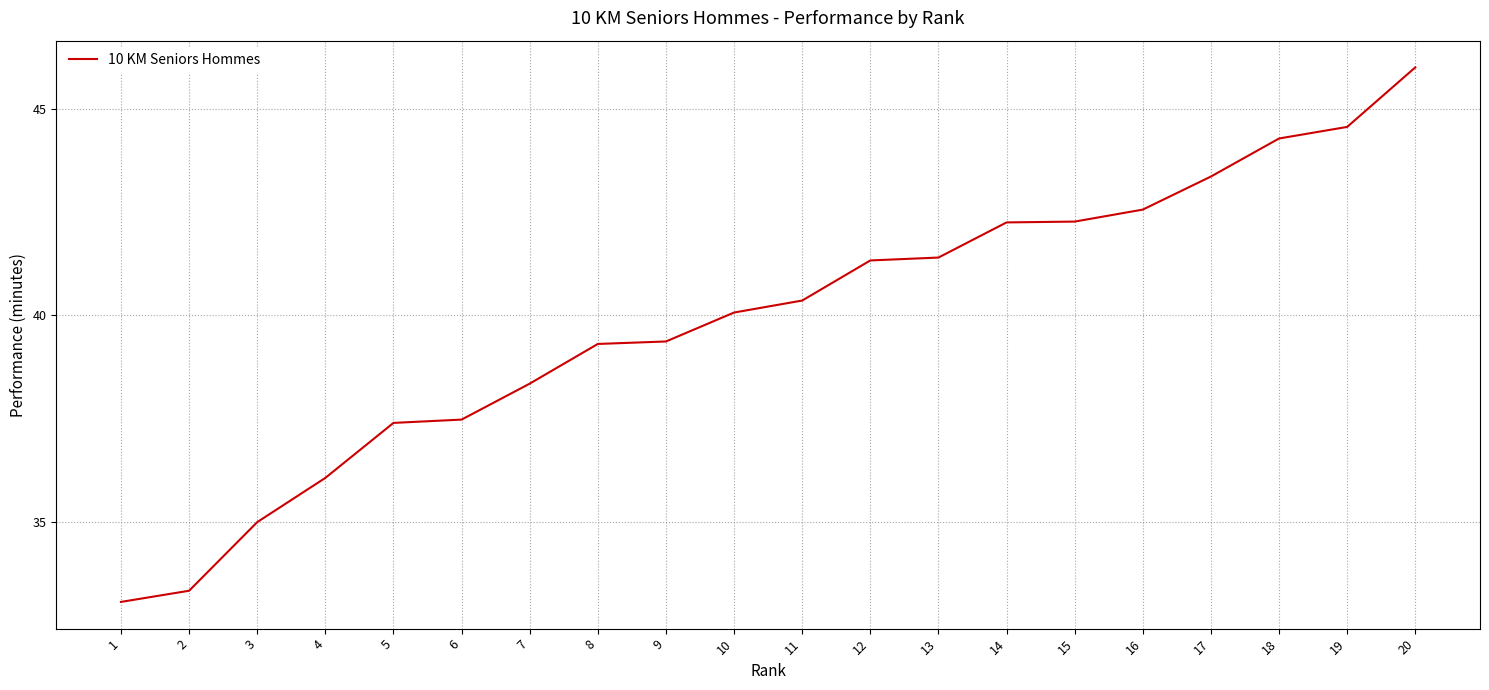

At which category does the chart reach its peak across all series?

20